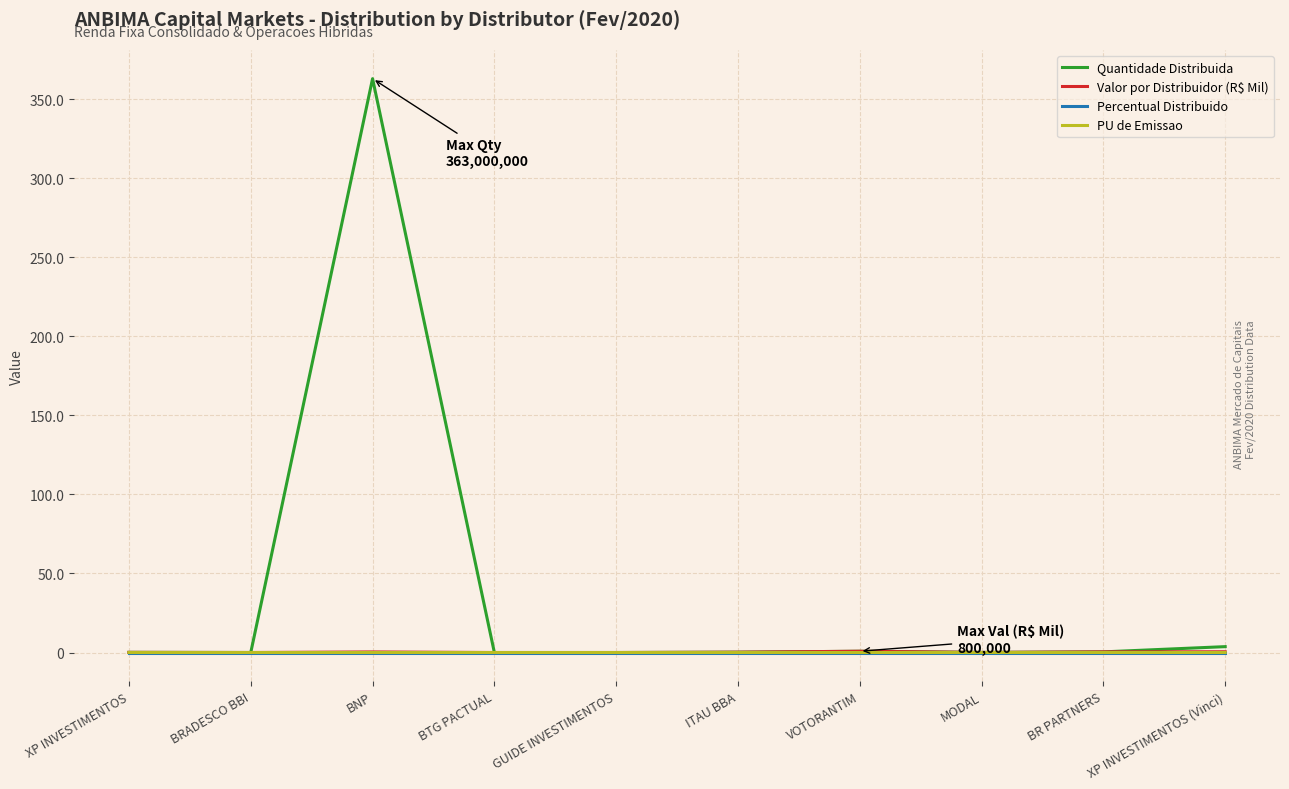

True or false: PU de Emissao and Valor por Distribuidor (R$ Mil) cross at least once.

False